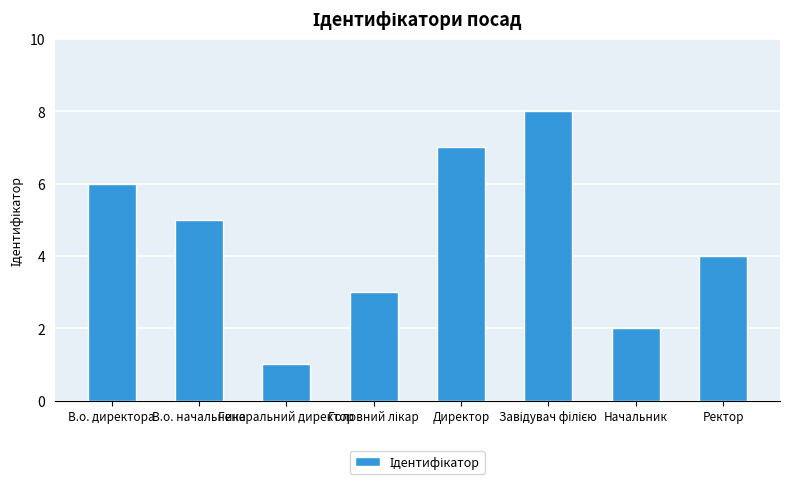

True or false: the data shows 5 at В.о. начальника.

True